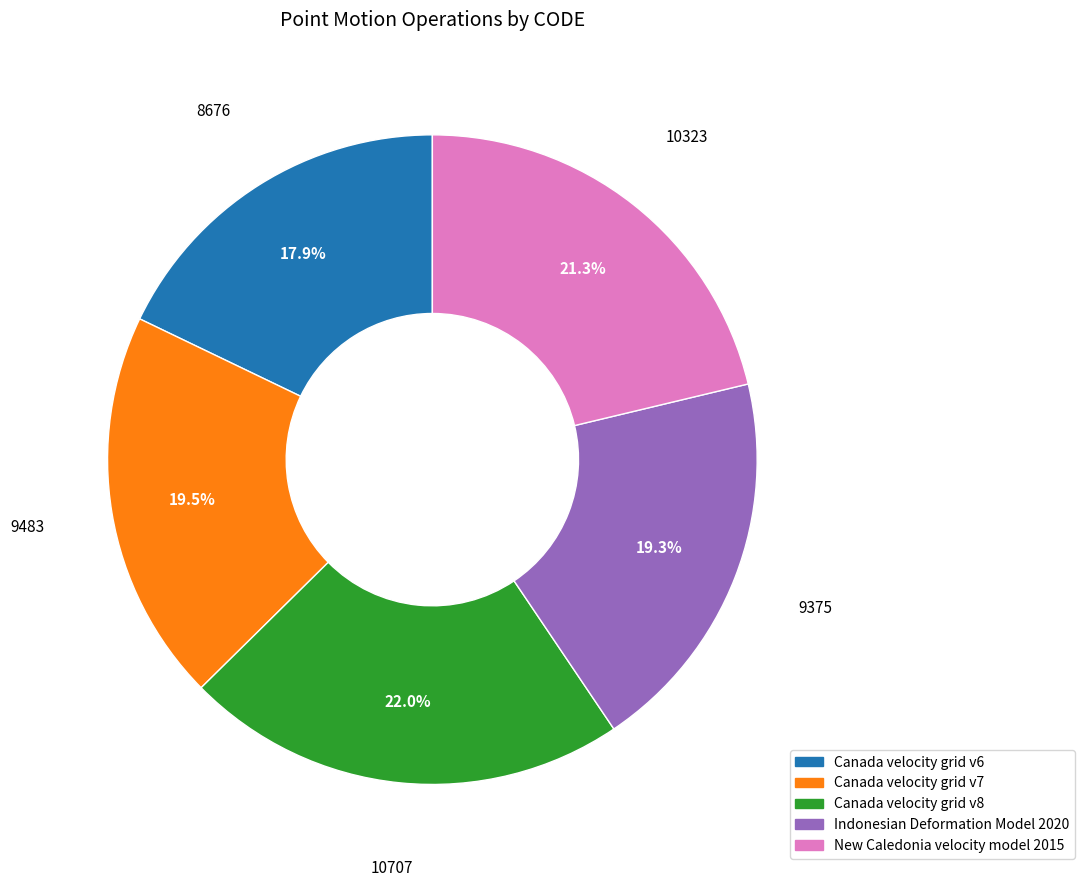

Approximately how many times larger is the value at New Caledonia velocity model 2015 compared to Canada velocity grid v8?

1.0